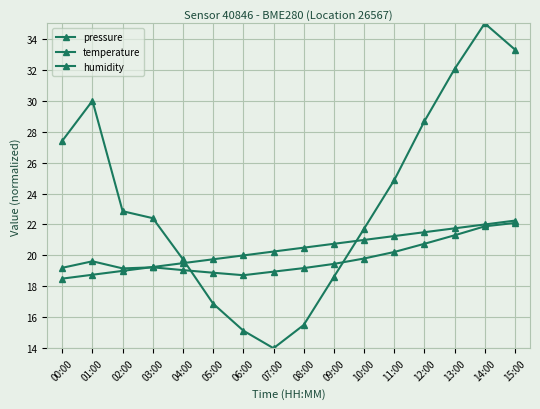

In pressure, how many points are higher than both neighbors (excluding endpoints)?

2